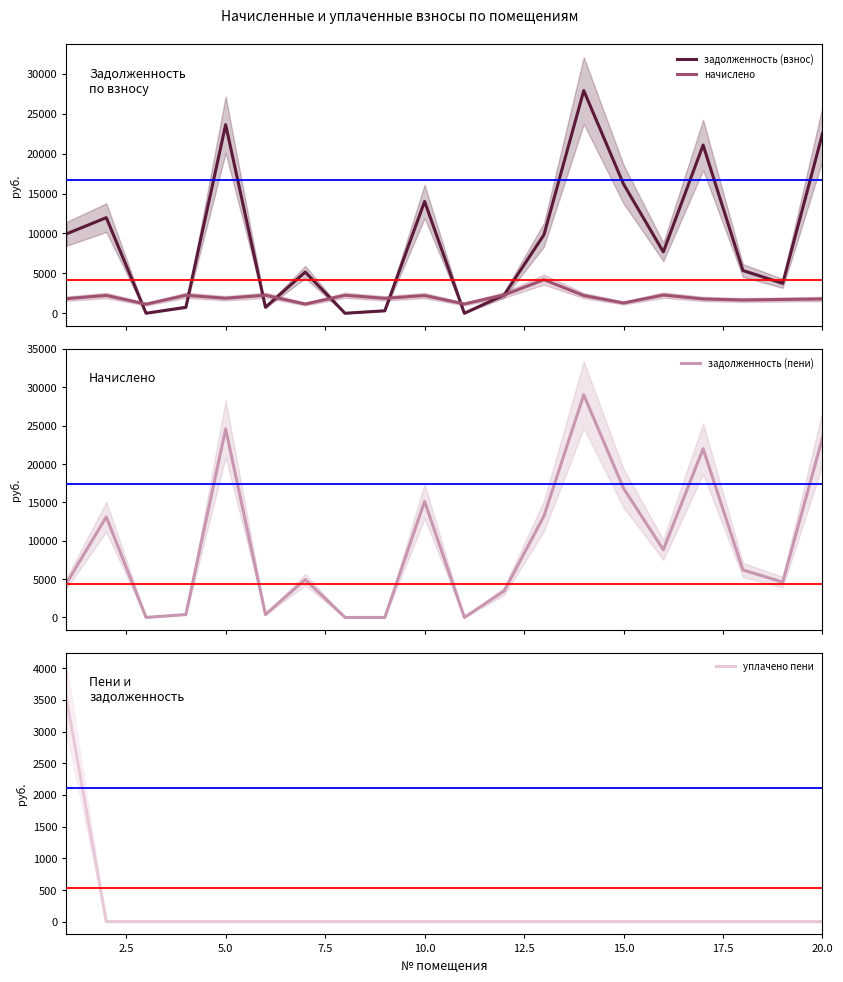

What is the highest value of the задолженность (пени) series?

29012.1